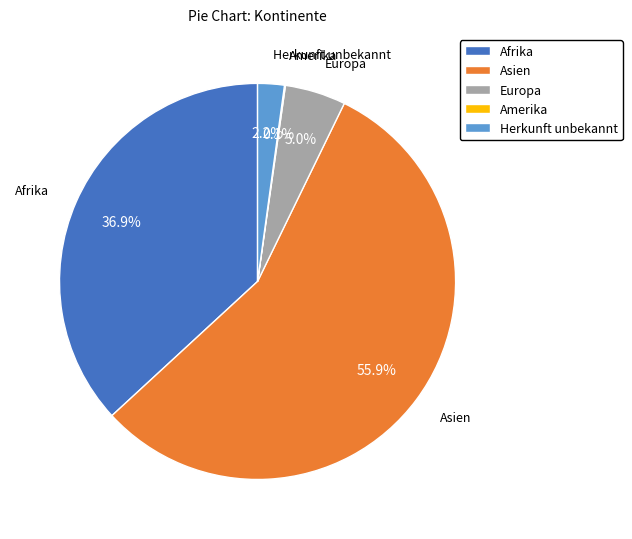

Which slice is the largest?

Asien